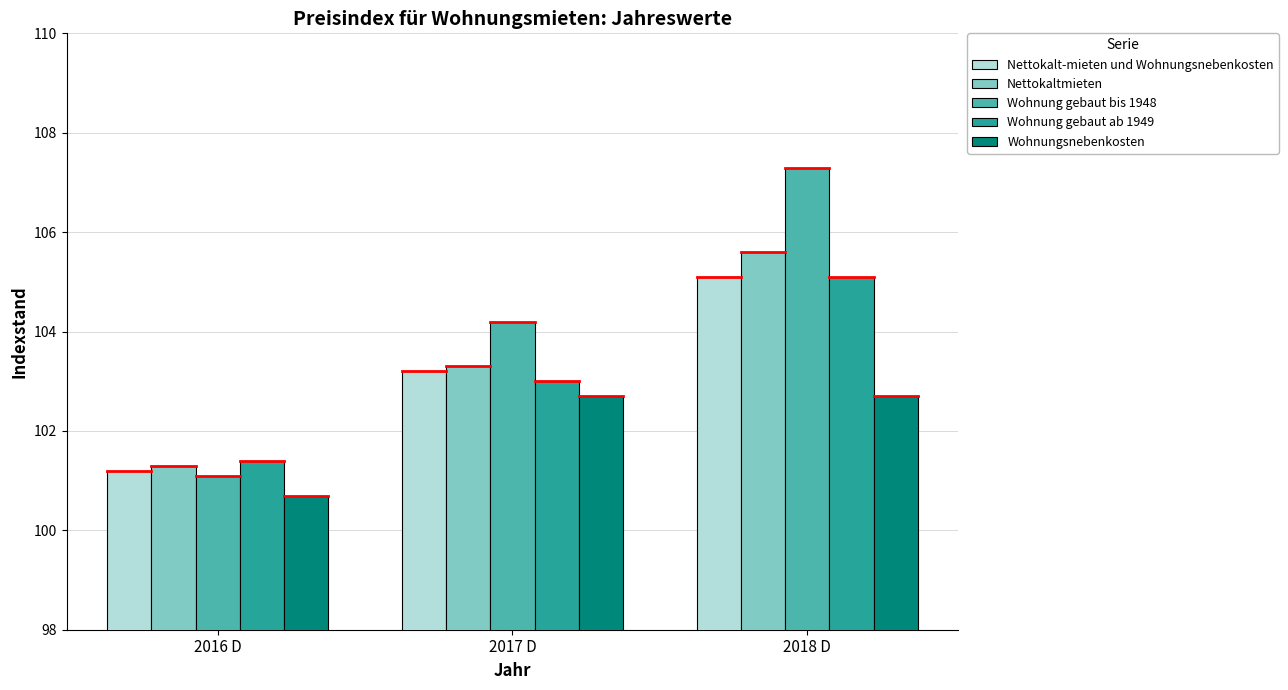

What is the difference between the Nettokalt-mieten und Wohnungsnebenkosten values at 2017 D and 2016 D?

2.0